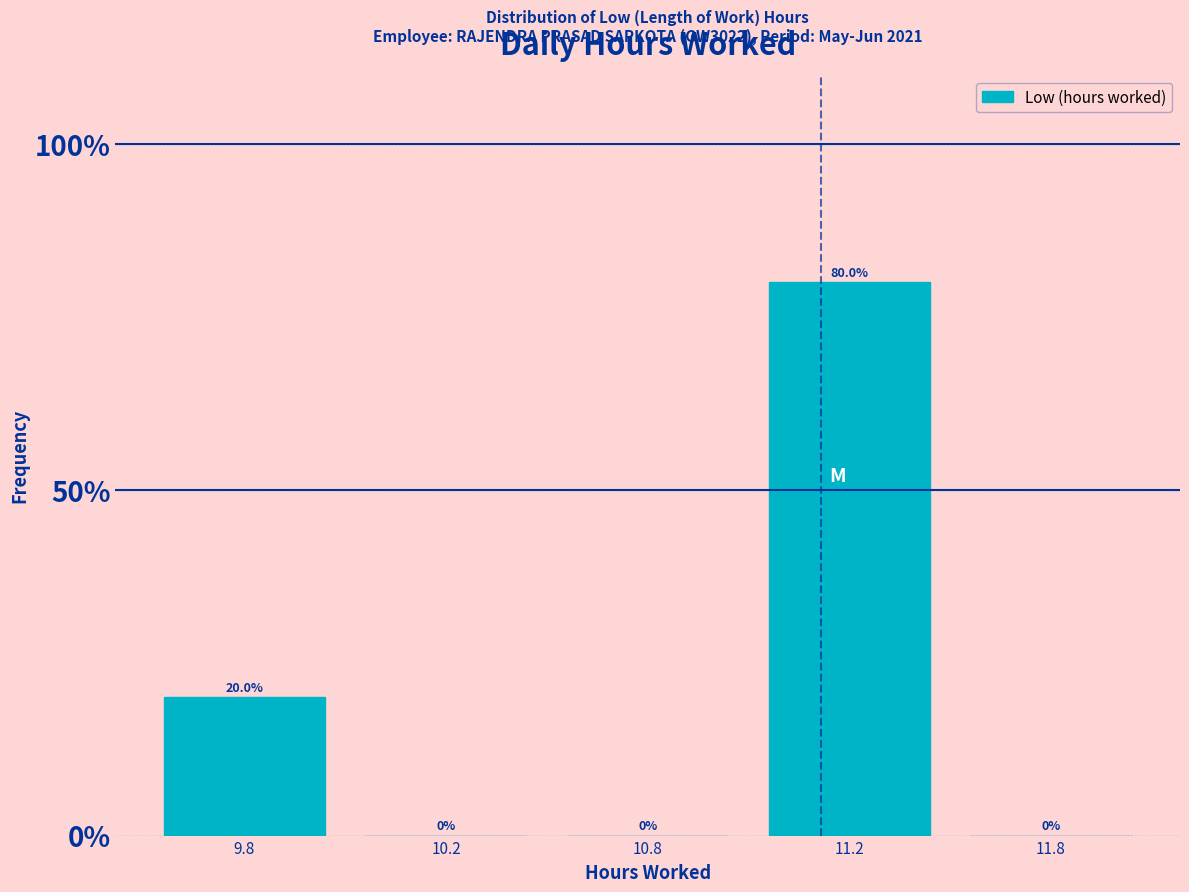

Reading left to right, transcribe all the data shown in this chart.

9.8=20	10.2=0	10.8=0	11.2=80	11.8=0